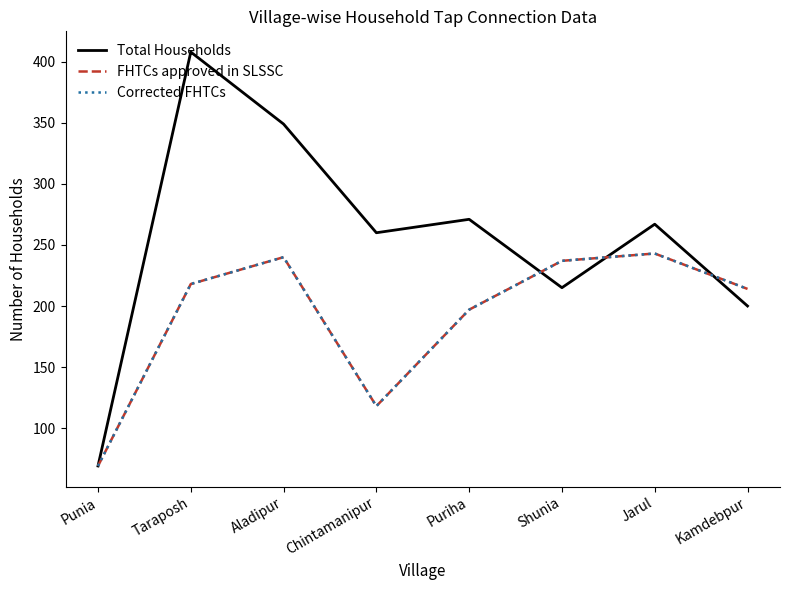

Does the chart display data point markers on the line(s)?

No